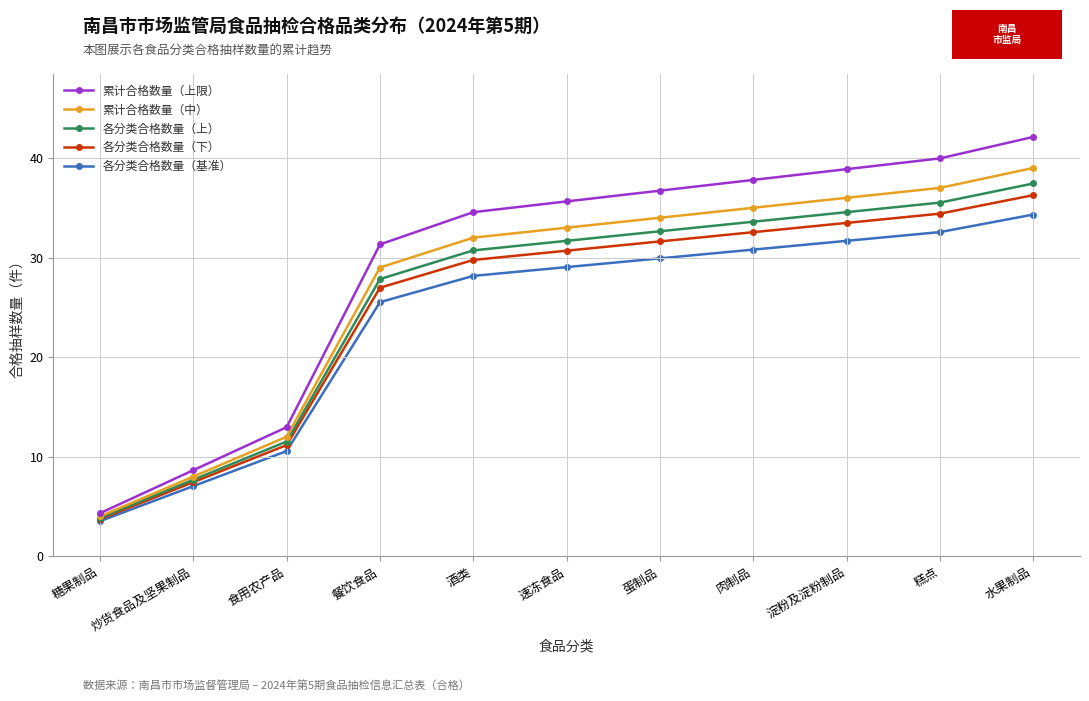

How many categories are shown in the chart?

11